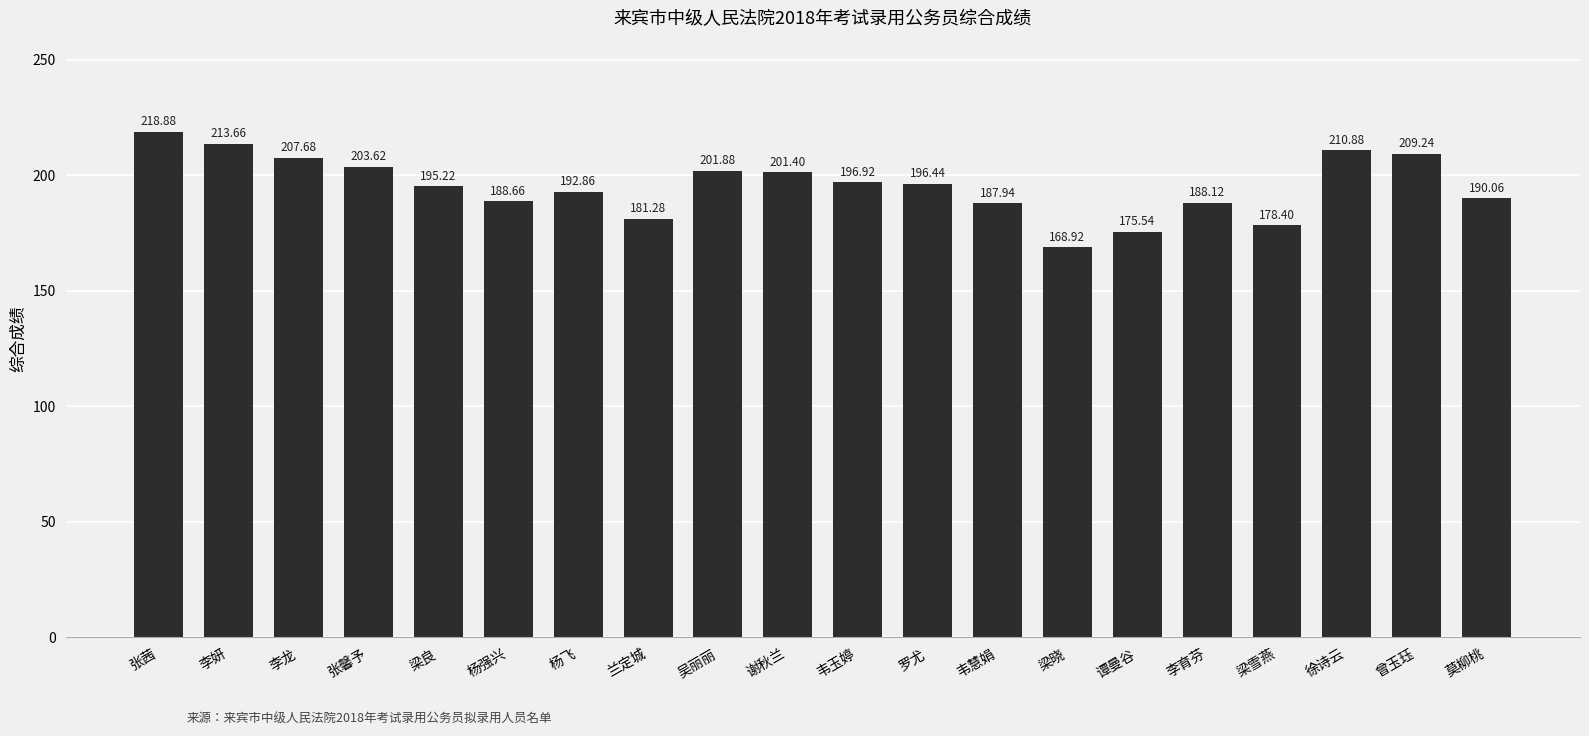

Is it true that the value at 杨飞 is 265.1?

False